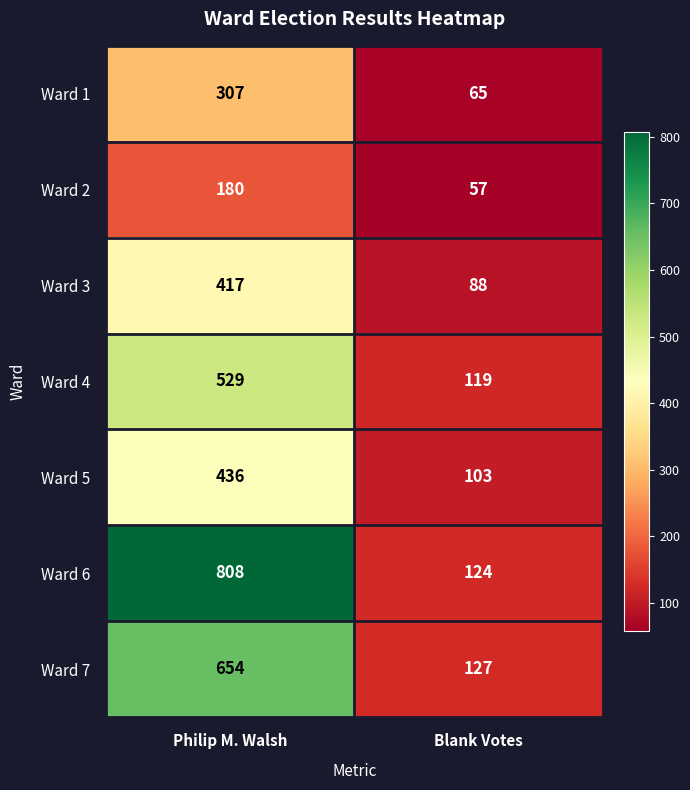

At which label is Ward 7 closest to 390?

Blank Votes